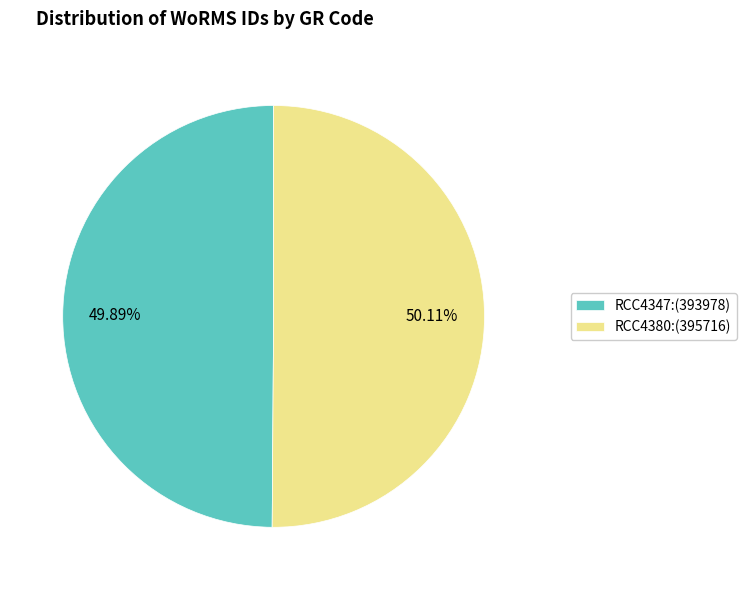

Is there a majority slice in this chart?

Yes